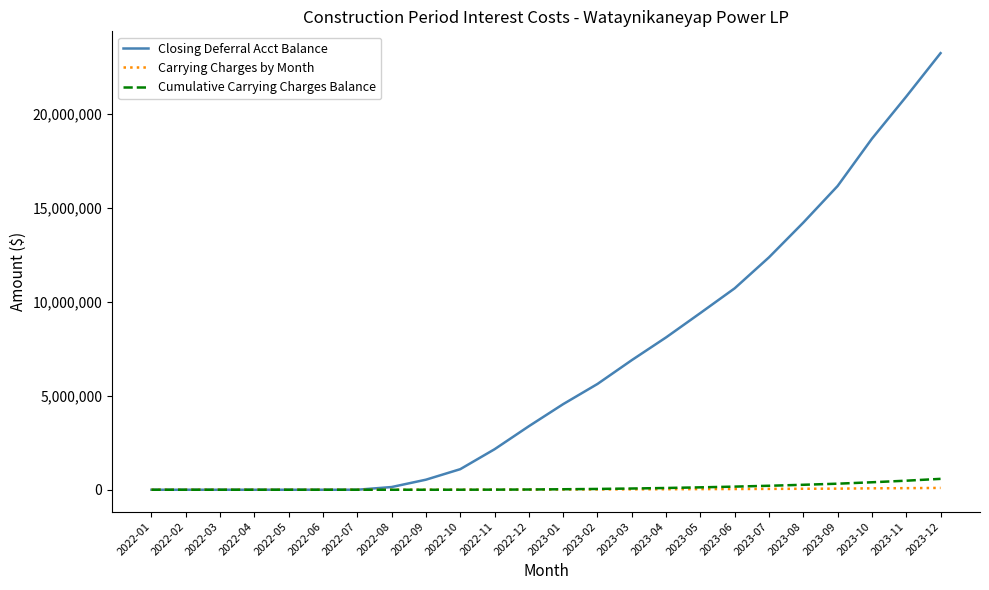

Which series has the largest total across all categories?

Closing Deferral Acct Balance